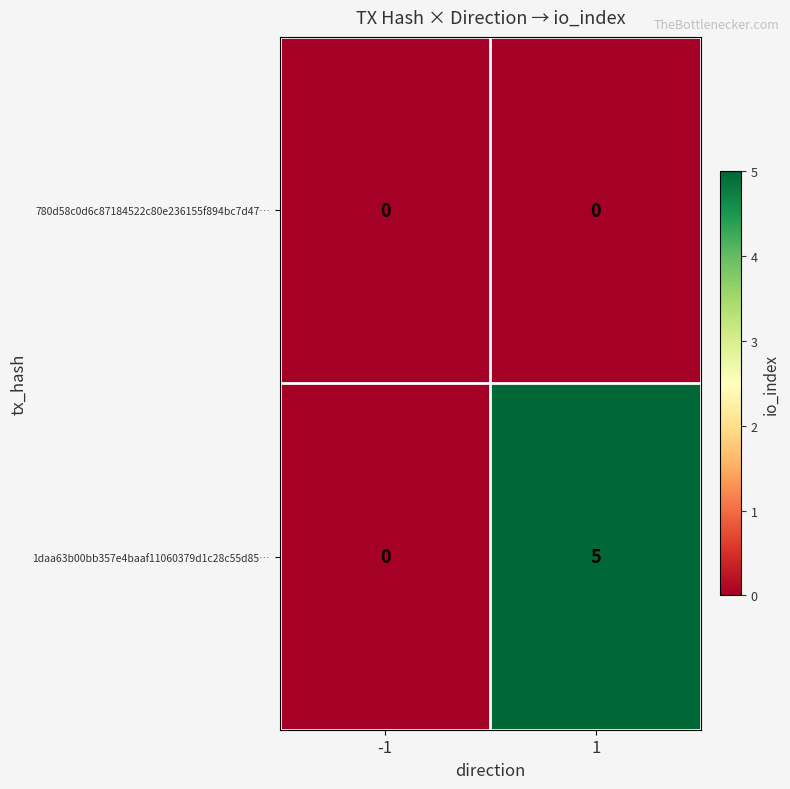

Reading left to right, transcribe all the data shown in this chart.

780d58c0d6c87184522c80e236155f894bc7d47…: 0	0
1daa63b00bb357e4baaf11060379d1c28c55d85…: 0	5